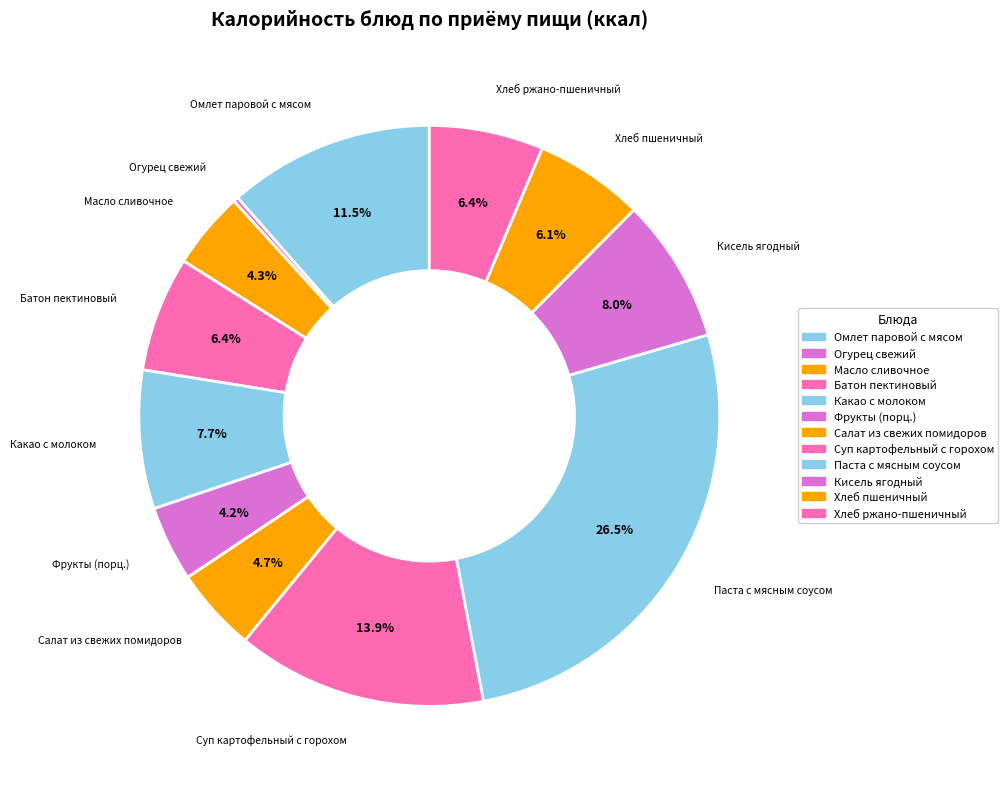

Which slice is the largest?

Паста с мясным соусом